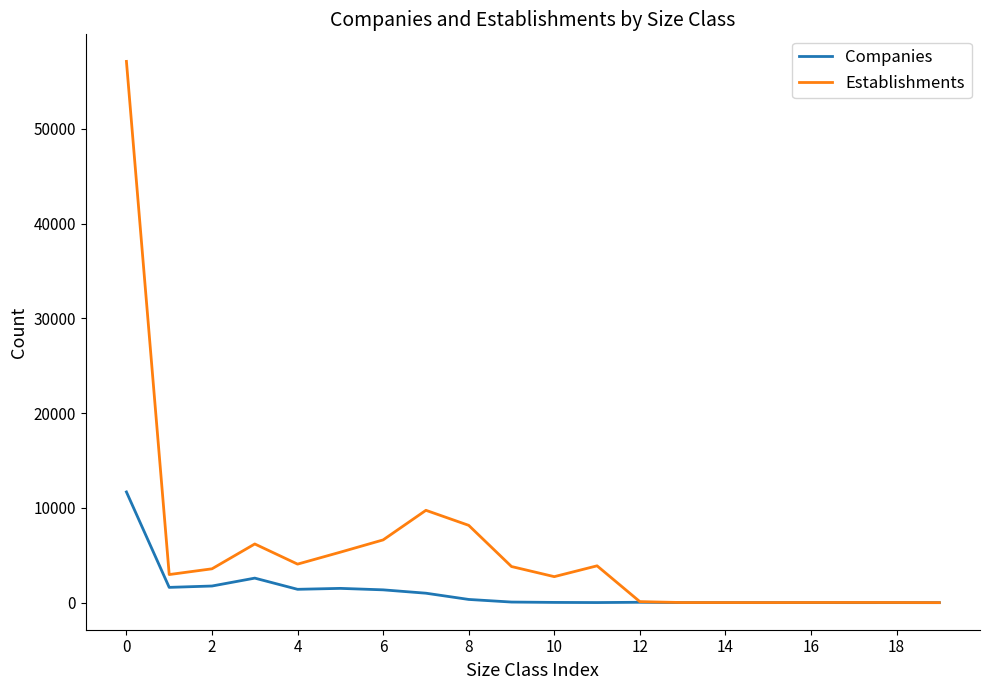

Count the number of data series in this chart.

2